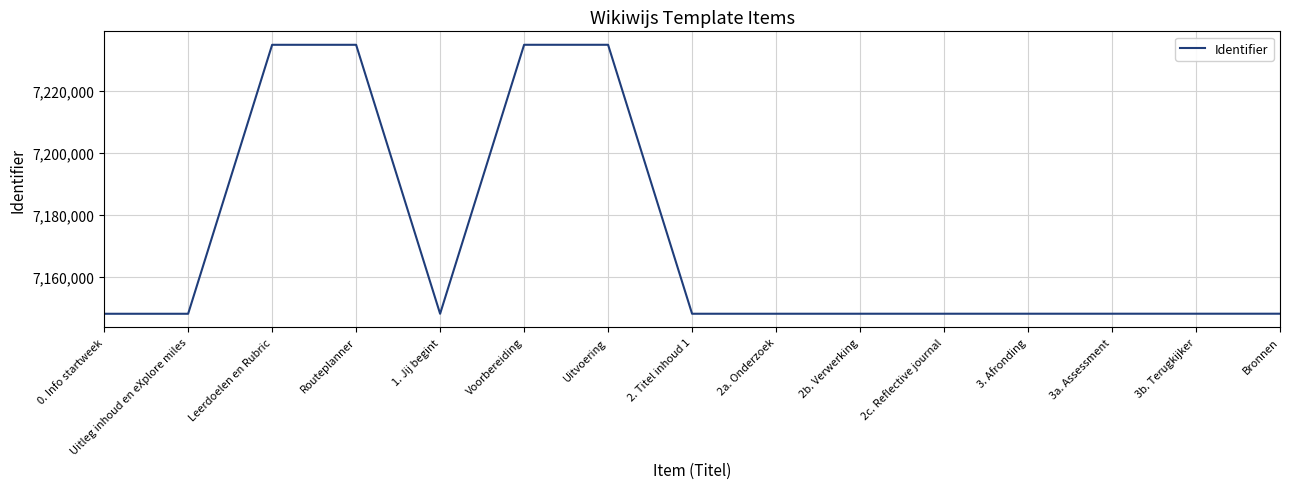

What position from the right is 3a. Assessment?

3